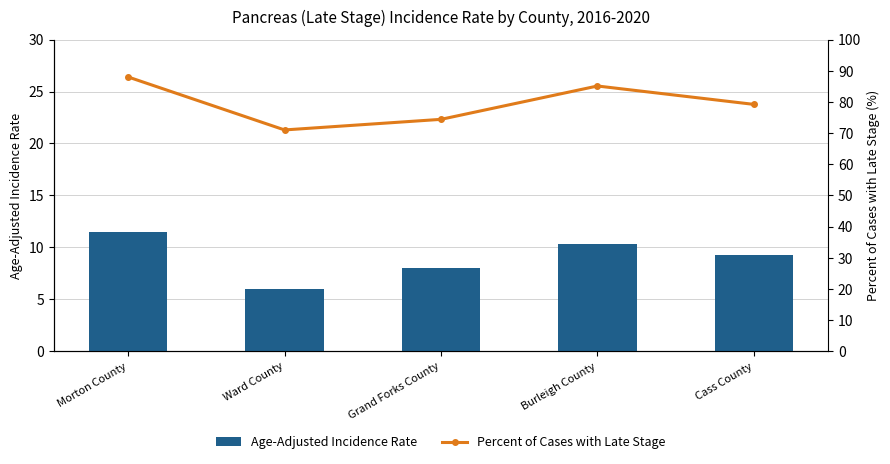

Which series has the largest total across all categories?

Percent of Cases with Late Stage